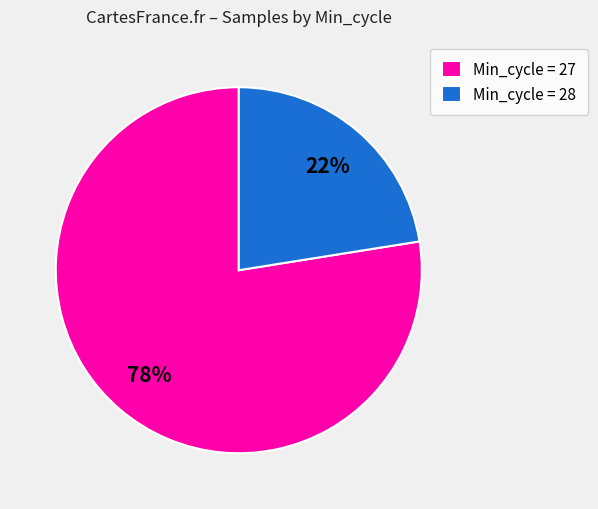

Do Min_cycle = 28 and Min_cycle = 27 together represent more than half of the pie?

Yes